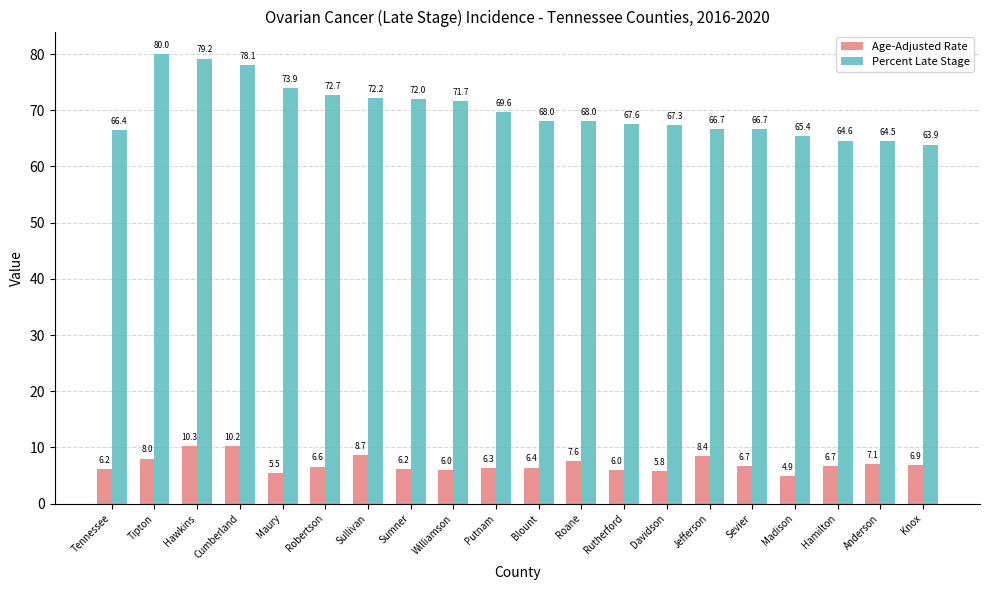

Is the value of Age-Adjusted Rate at Sevier greater than the value of Percent Late Stage at Rutherford?

No